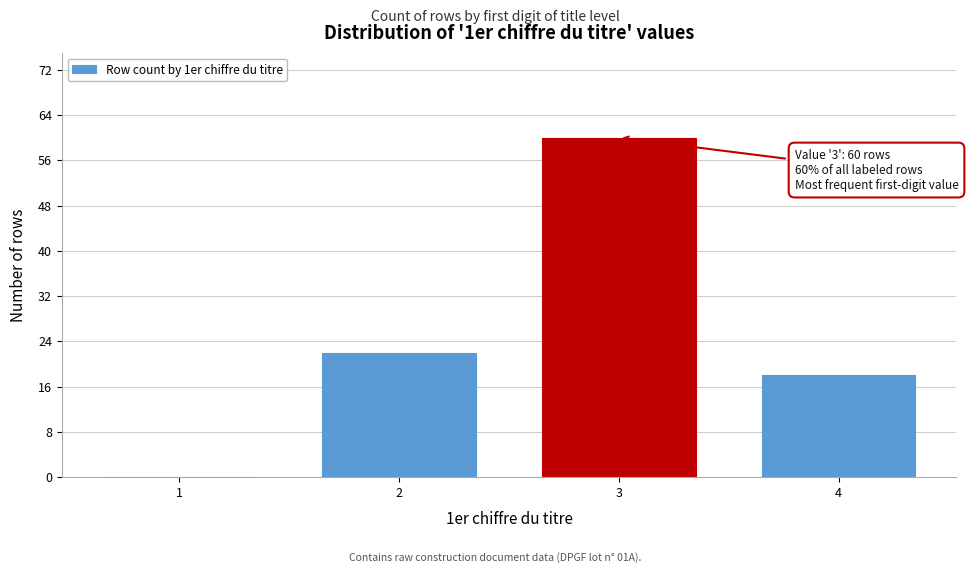

Reading right to left, extract all data points from this chart.

4=18	3=60	2=22	1=0